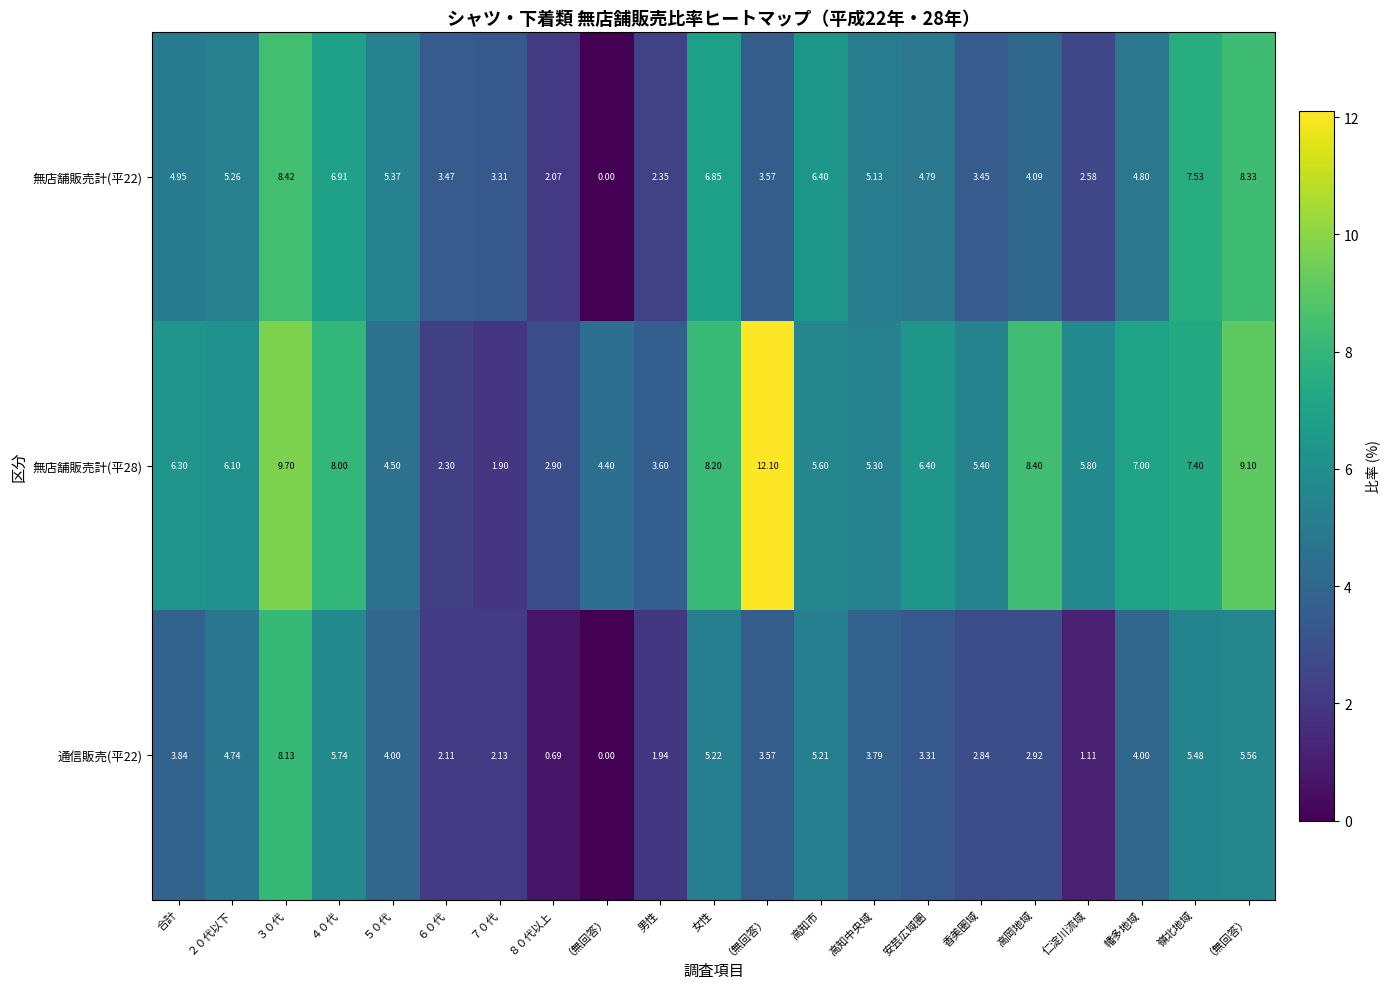

How many positive values does the 無店舗販売計(平22) series have?

20